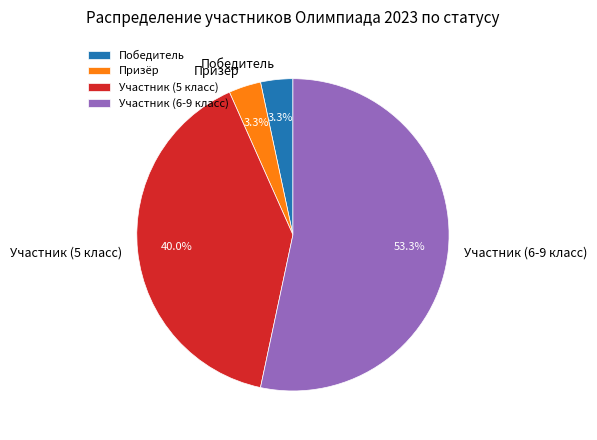

Approximately how many times larger is the value at Победитель compared to Участник (5 класс)?

0.1